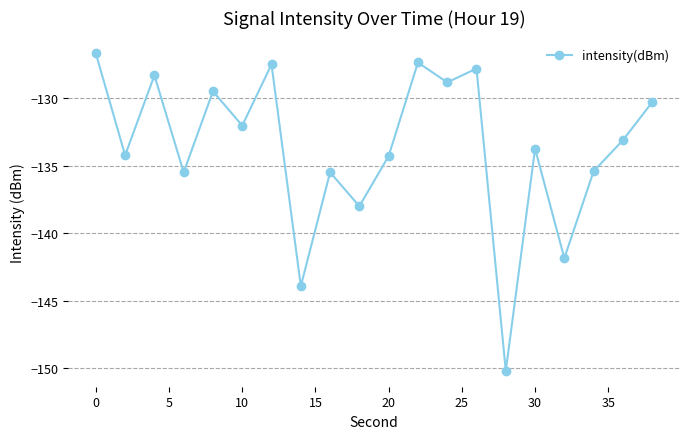

Does the chart display data point markers on the line(s)?

Yes